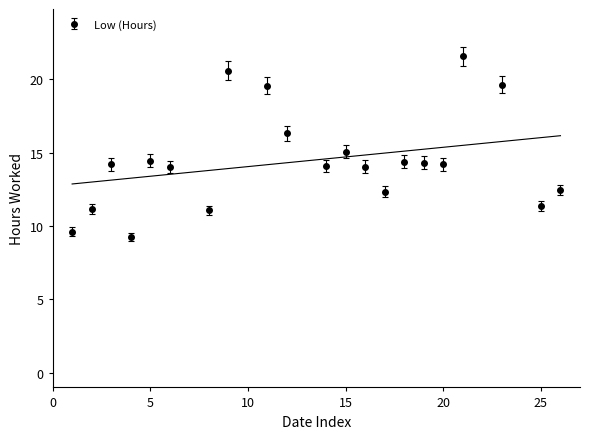

In Low (Hours), how many points are lower than both neighbors (excluding endpoints)?

6